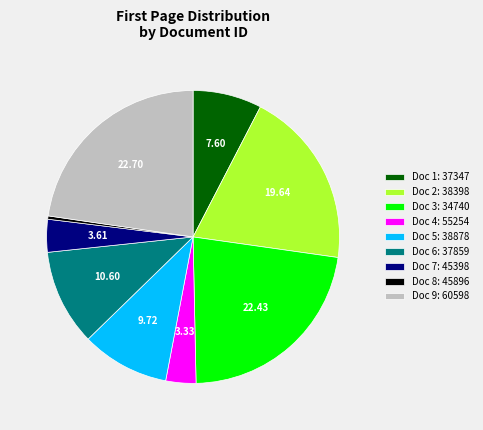

Which has a higher value, Doc 8: 45896 or Doc 3: 34740?

Doc 3: 34740